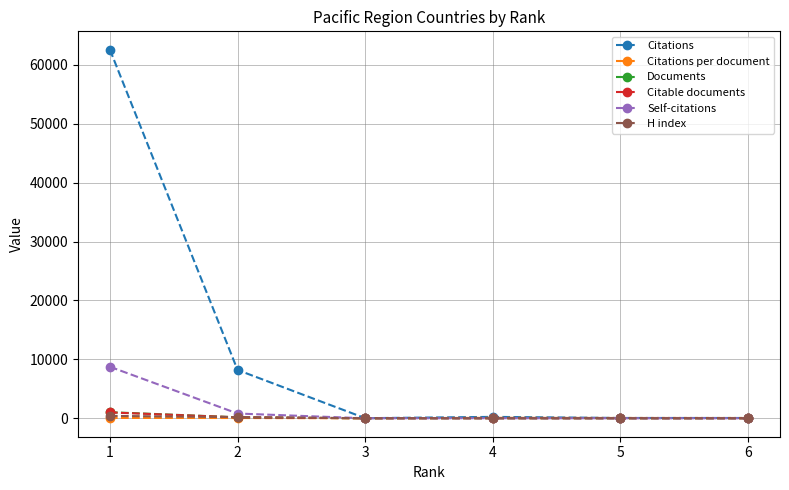

Which series has the widest spread of values?

Citations